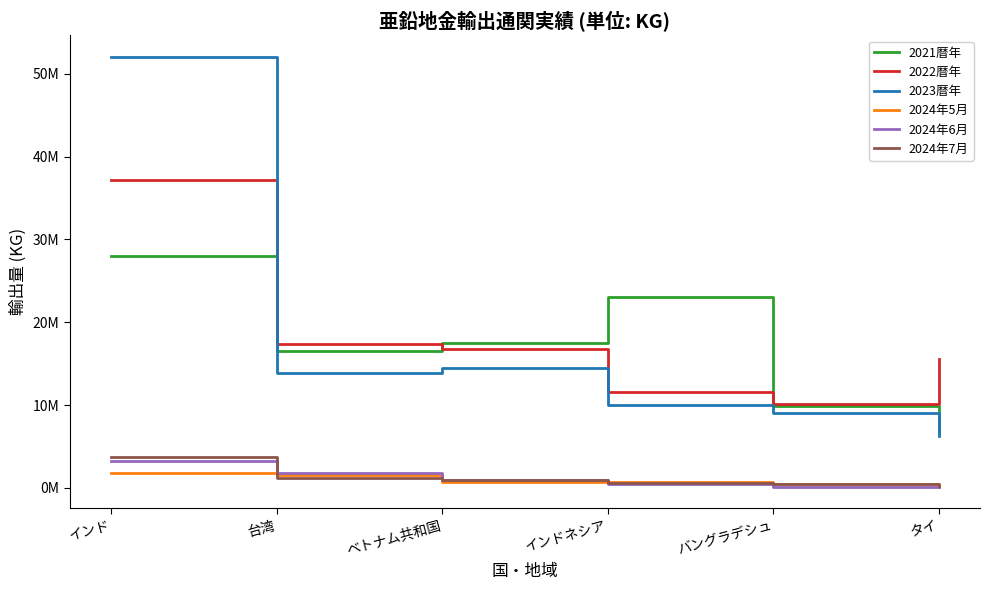

Where is the first local minimum for 2021暦年?

台湾